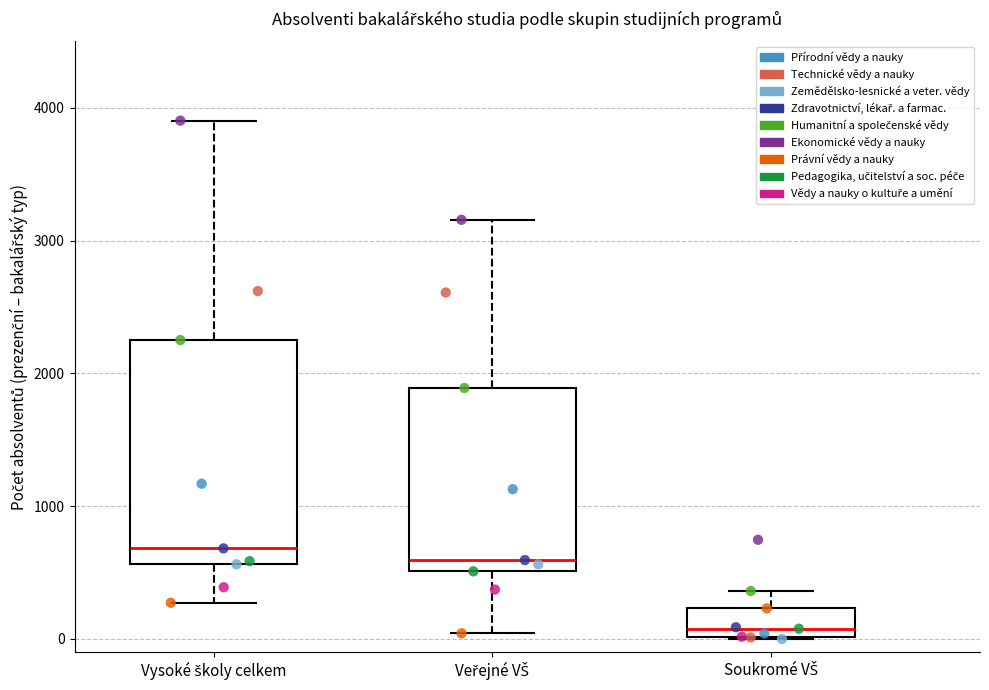

Reading left to right, read every box against the y-axis: the position of its median line, the range the box covers, and the ends of its whiskers. The values are not printed on the chart, so give them approximately, as read against the axis.

Vysoké školy celkem: median 700, box 600 to 2300, whiskers 300 to 3900
Veřejné VŠ: median 600, box 500 to 1900, whiskers 0 to 3200
Soukromé VŠ: median 100, box 0 to 200, whiskers 0 to 400